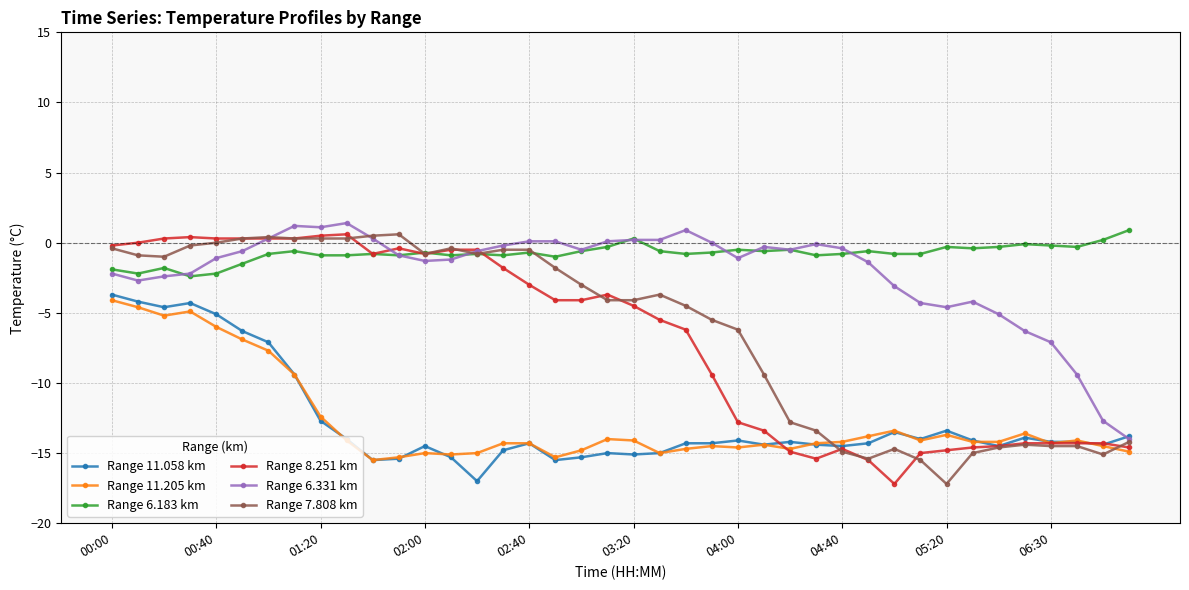

True or false: Range 11.205 km and Range 7.808 km cross at least once.

True